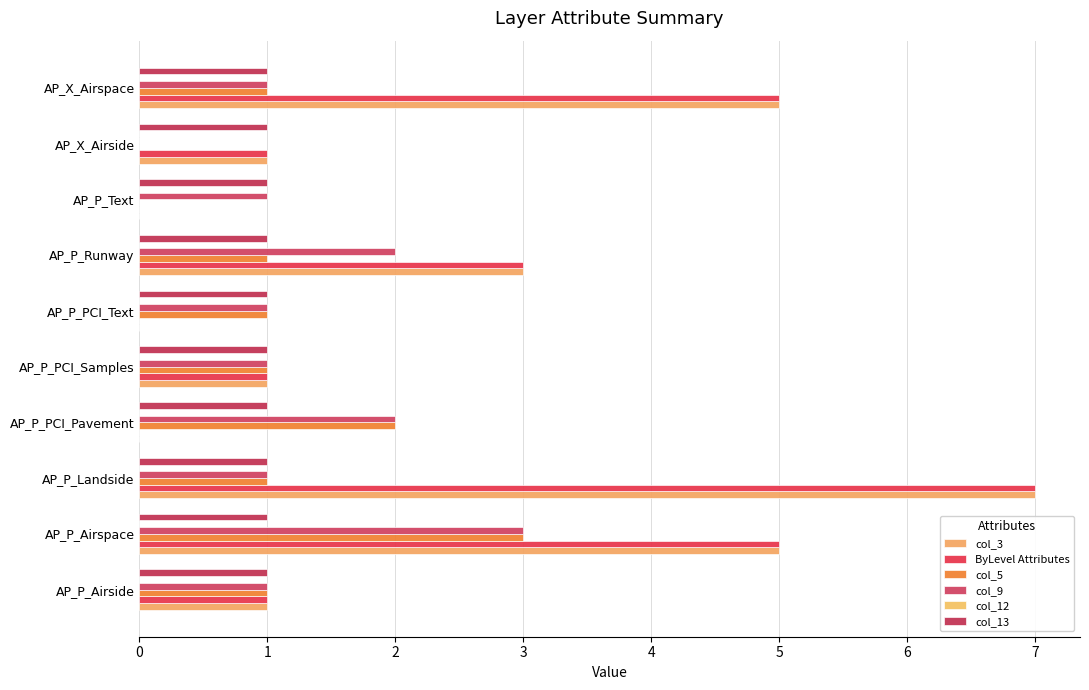

How many series are shown in this chart?

5